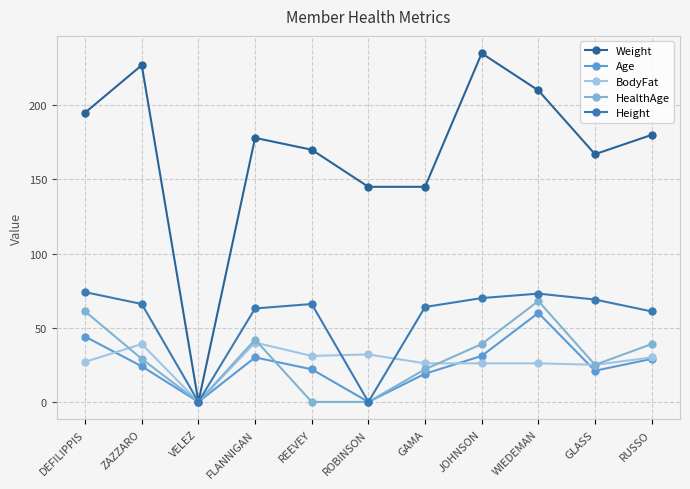

True or false: HealthAge has more than 1 points higher than both neighbors.

True